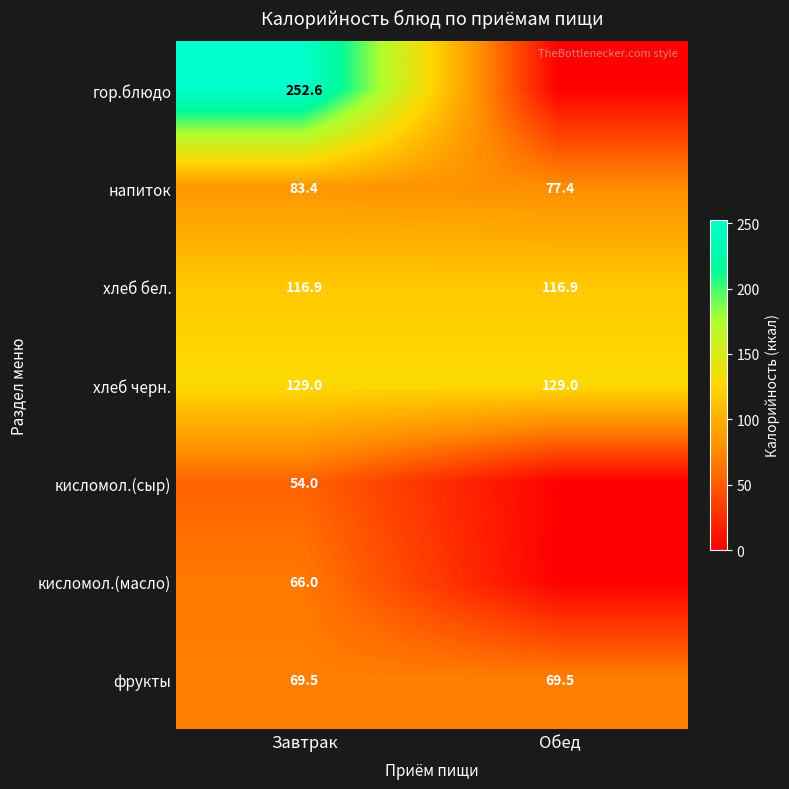

Count the number of data series in this chart.

7